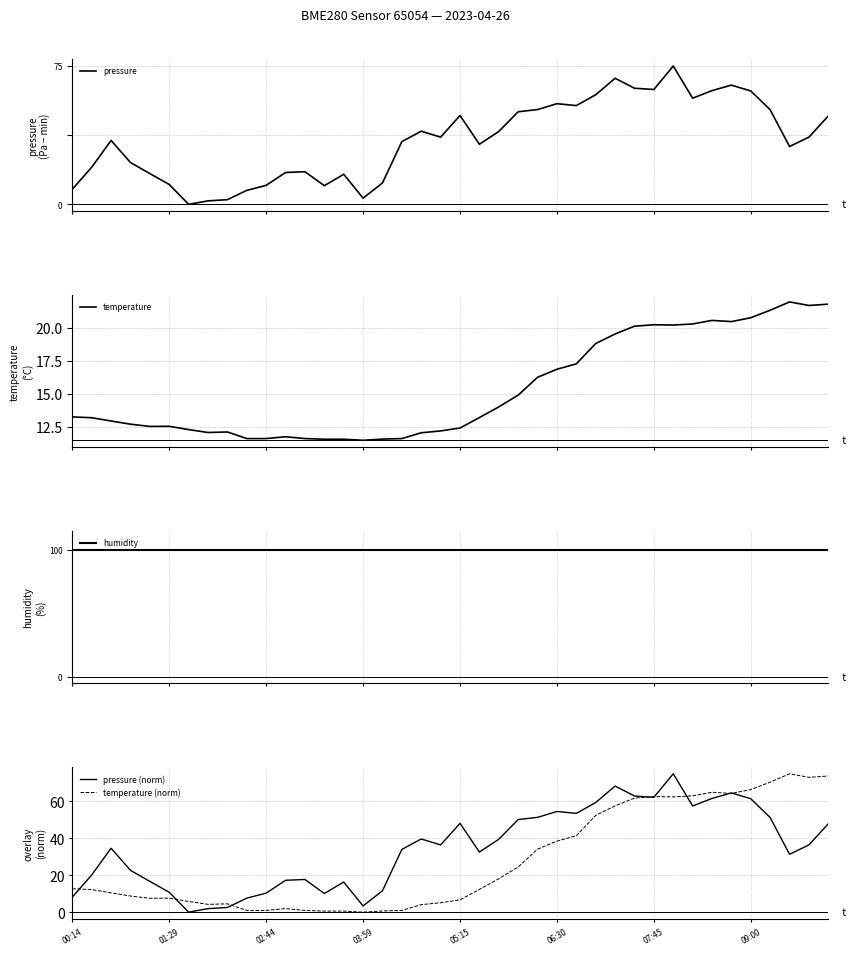

The pressure (norm) series shows 61.5 at 09:00. True or false?

True